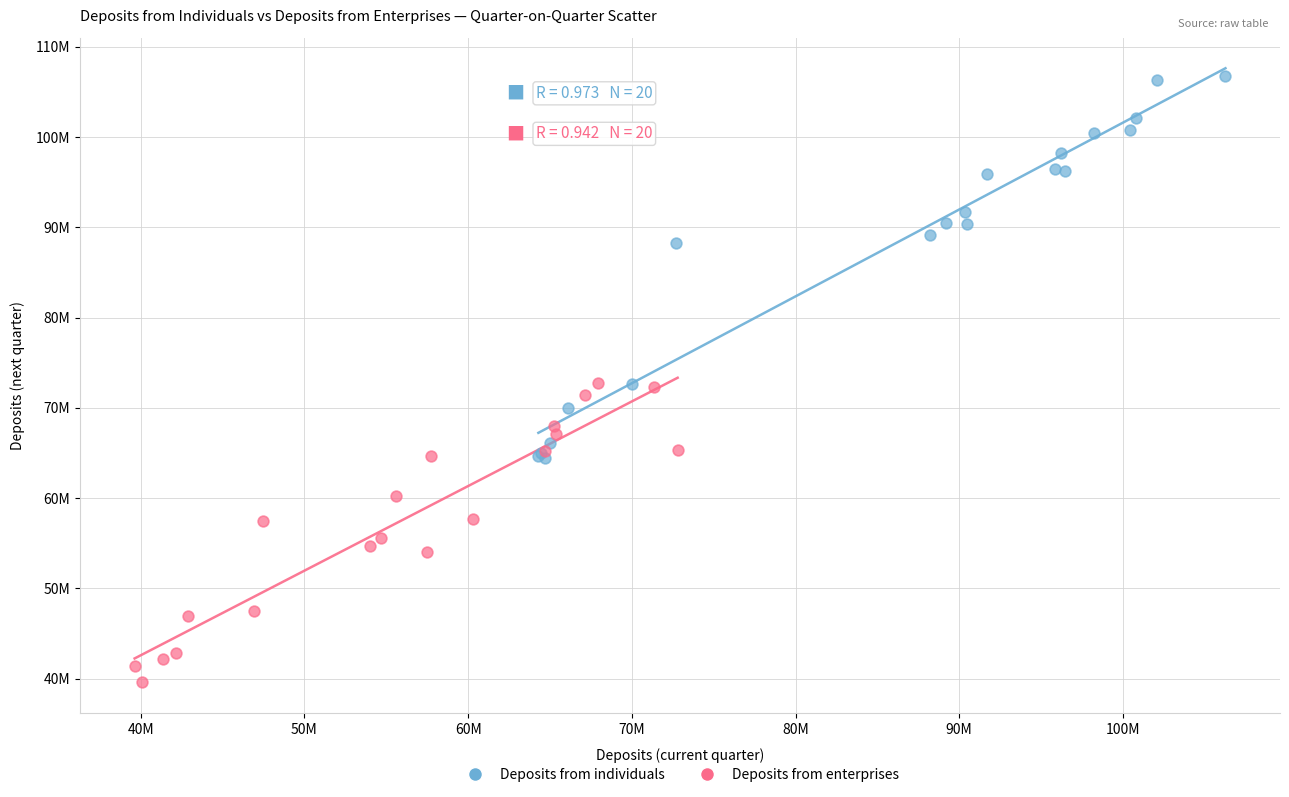

What are all the series names shown in the legend?

Deposits from individuals, Deposits from enterprises